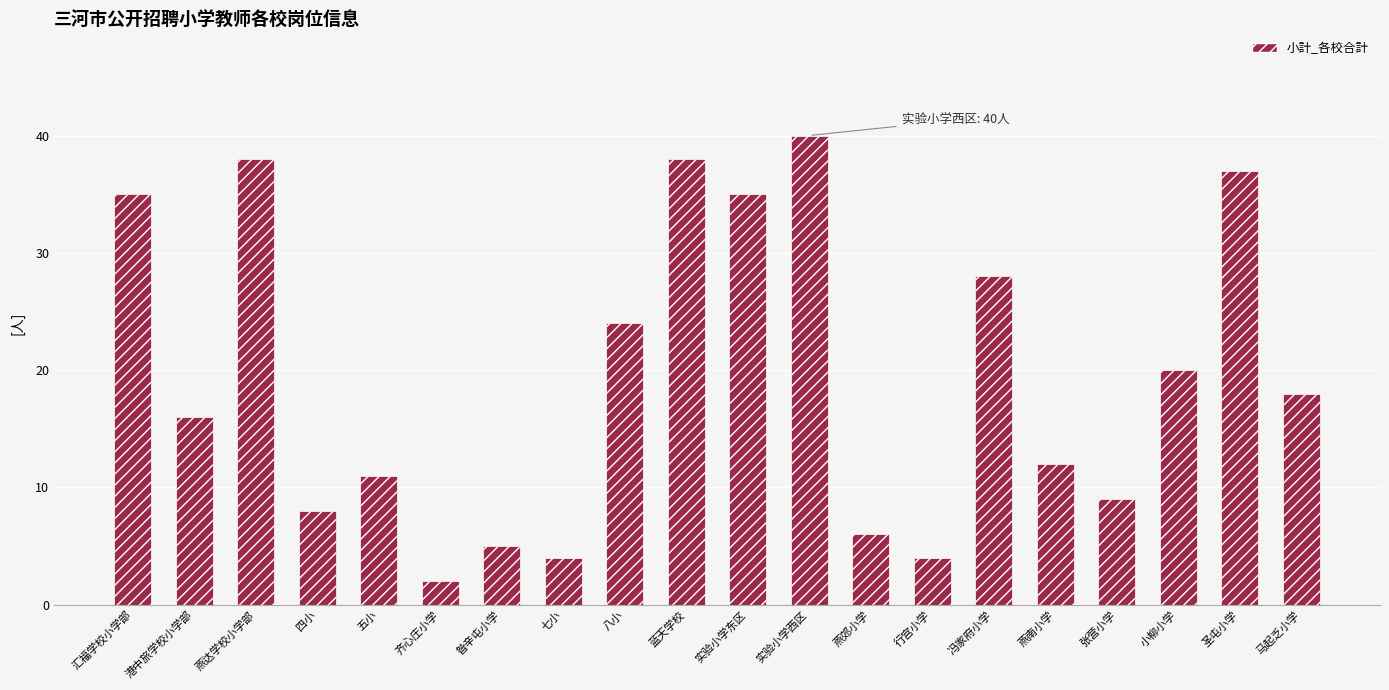

Reading right to left, list all the values displayed in this chart.

18	37	20	9	12	28	4	6	40	35	38	24	4	5	2	11	8	38	16	35